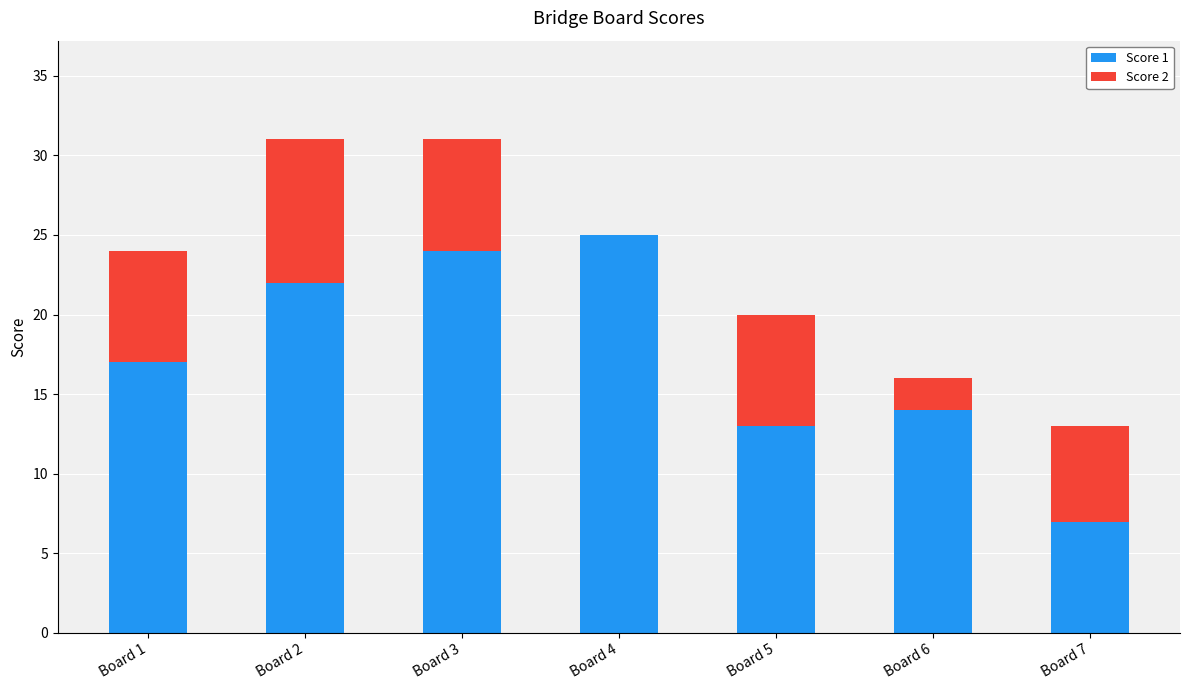

Are the bars horizontal?

No